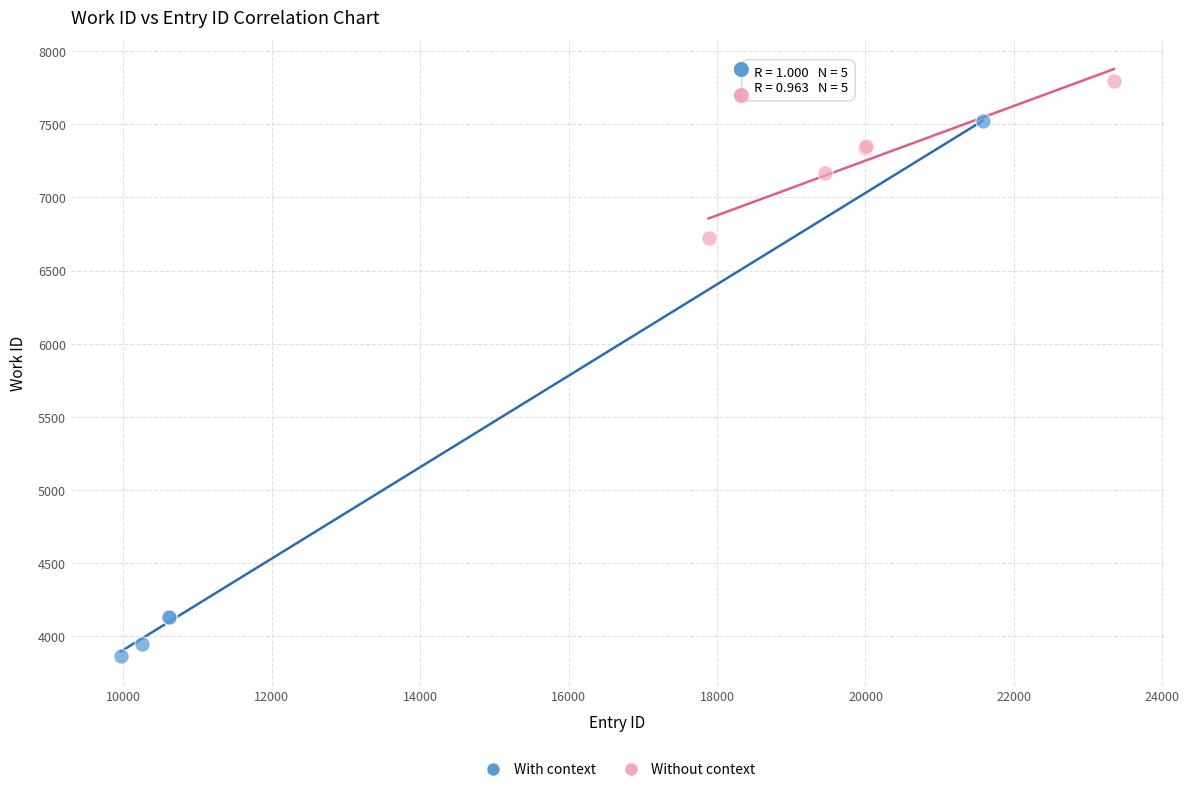

What are all the series names shown in the legend?

With context, Without context